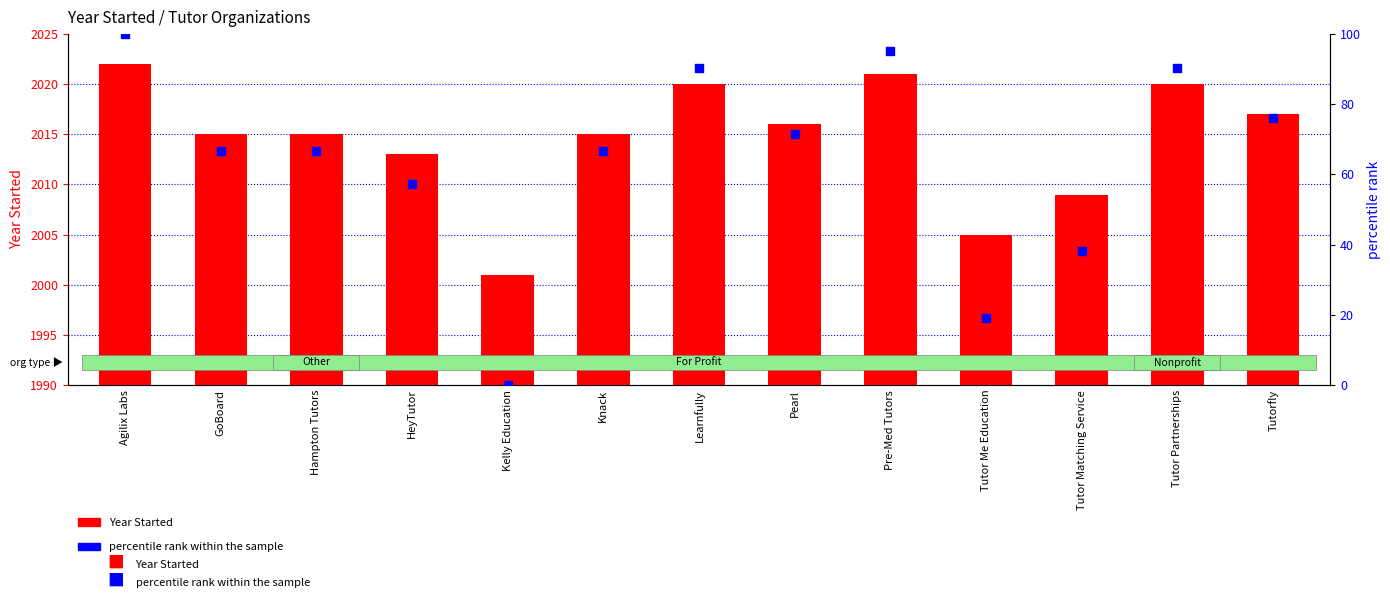

Which series reaches the minimum Y coordinate?

percentile rank within the sample